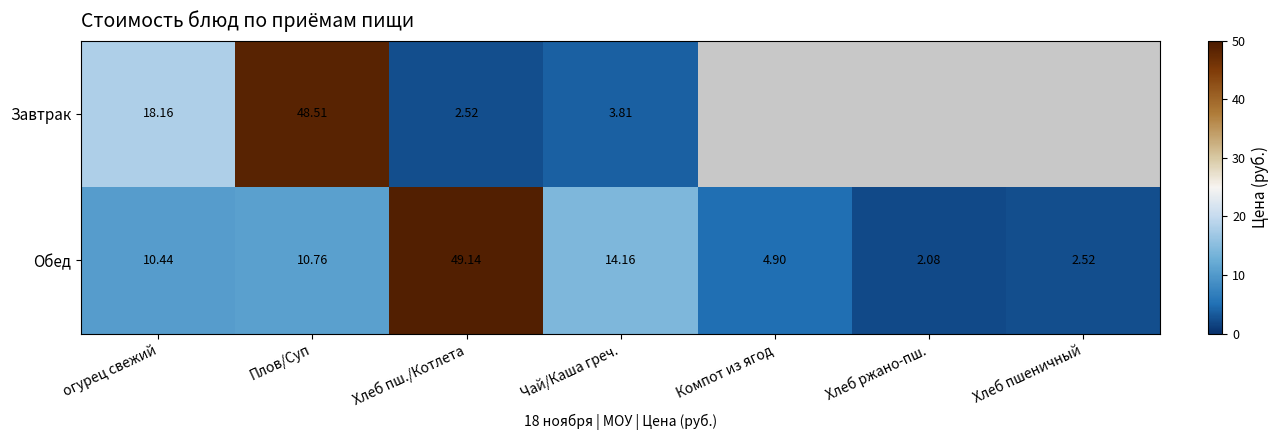

The Обед series shows 6.4 at огурец свежий. True or false?

False